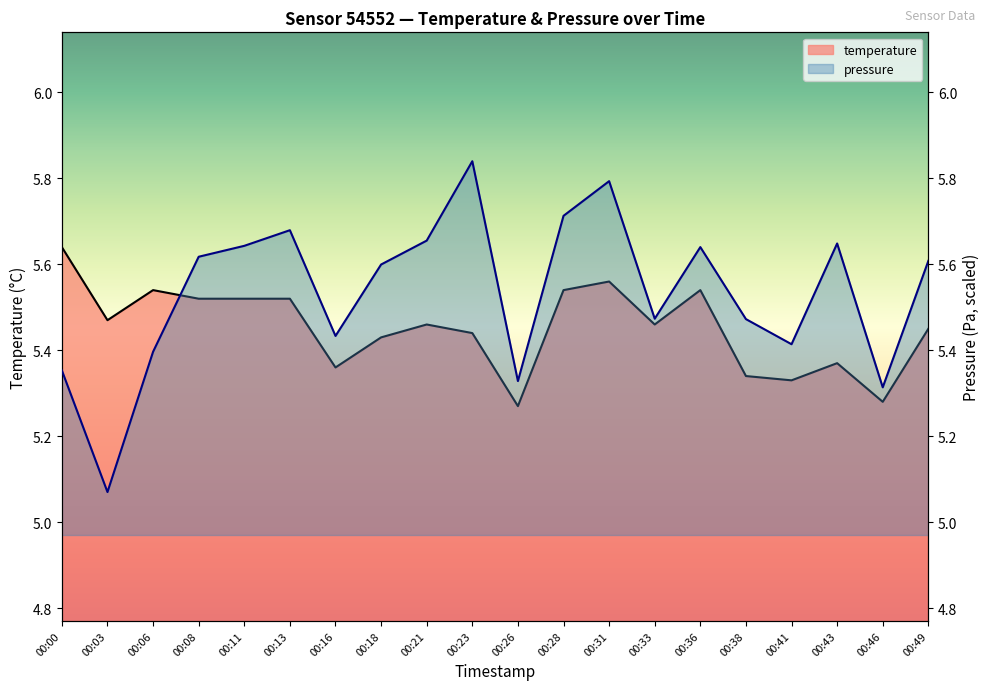

At which category is the sum across all series the highest?

00:31